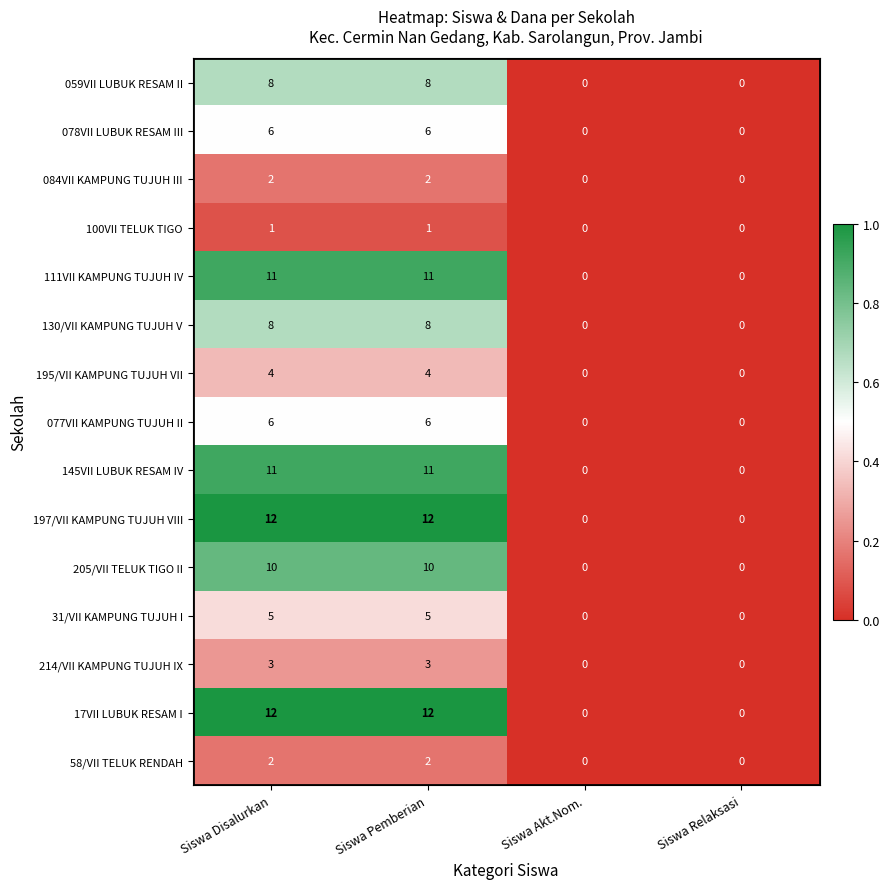

What is the average value of the 130/VII KAMPUNG TUJUH V series?

4